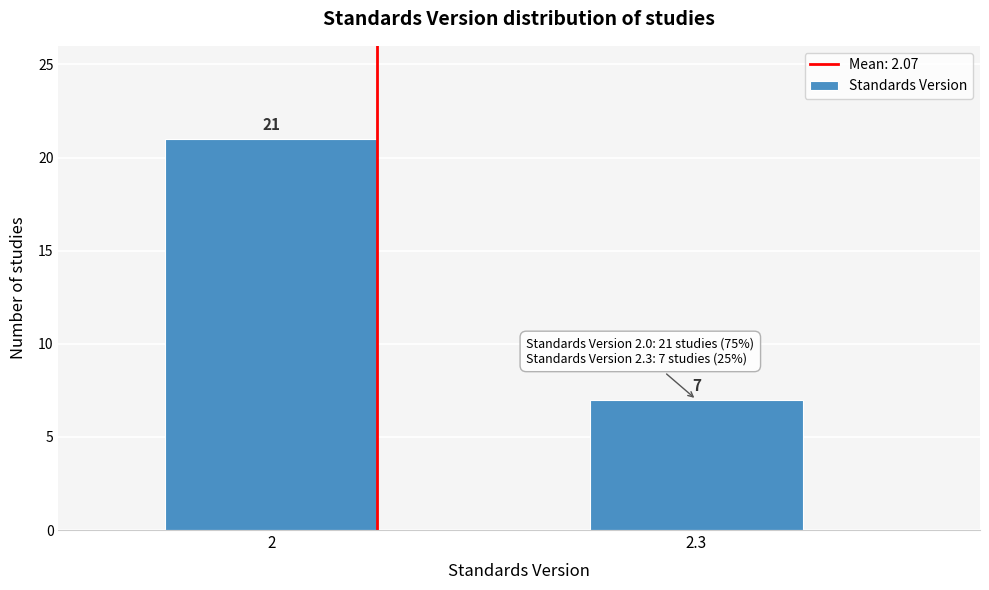

Reading left to right, what are all the values shown in this chart?

2=21	2.3=7